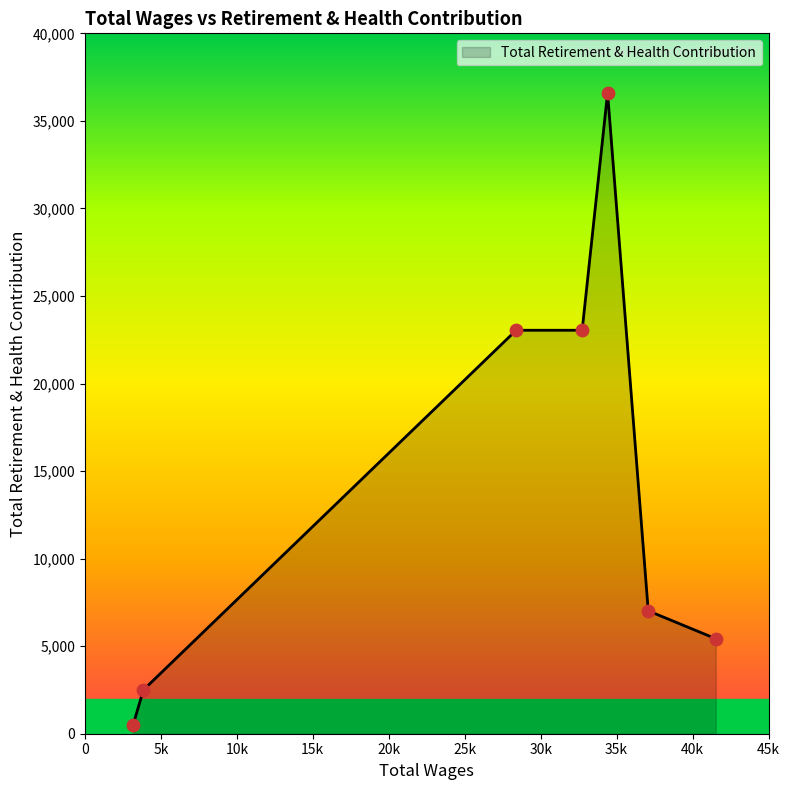

What is the sum of all values?

98124